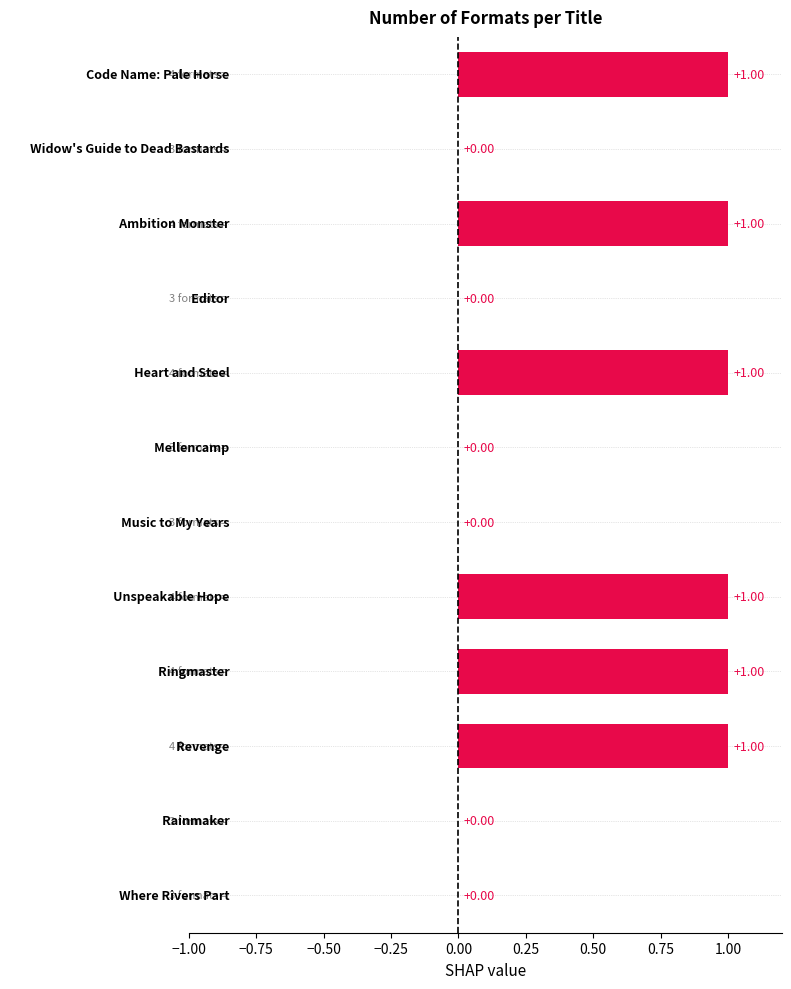

What is the sum of all values?

6